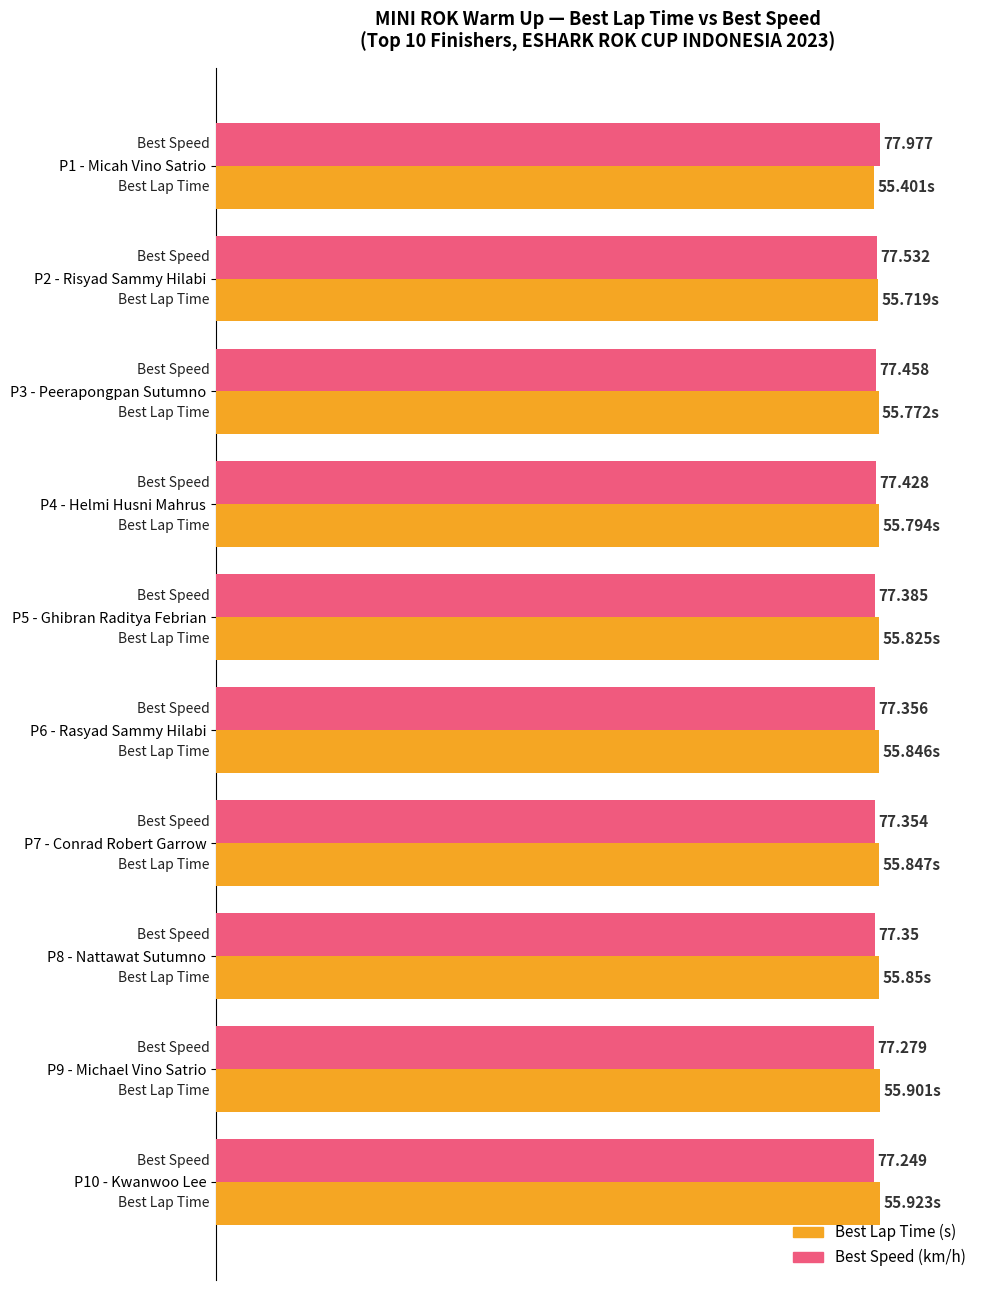

Does the chart contain stacked bars?

No